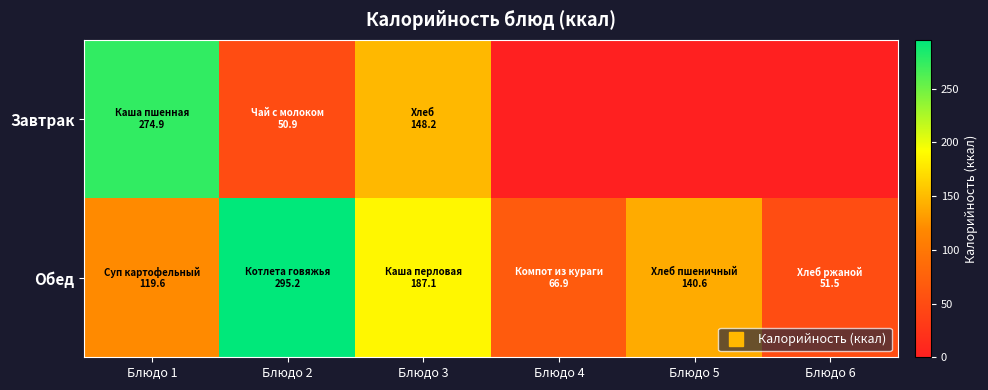

Rank the series by their average value, from highest to lowest.

Обед, Завтрак